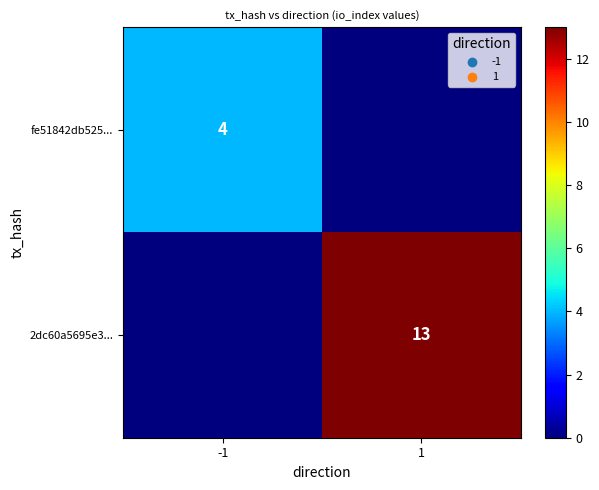

The fe51842db525... series shows 6 at -1. True or false?

False